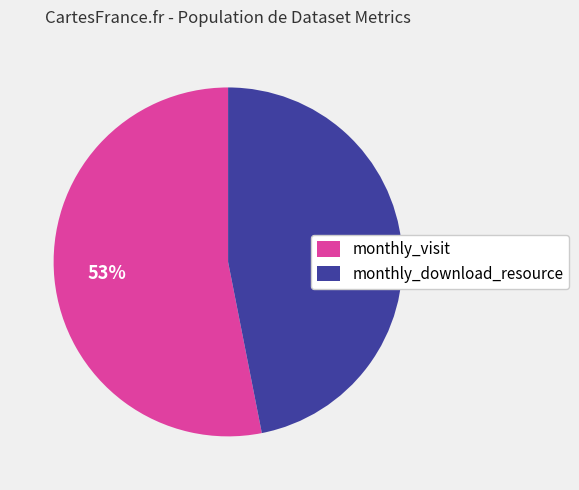

Rank the categories by value from lowest to highest.

monthly_download_resource, monthly_visit